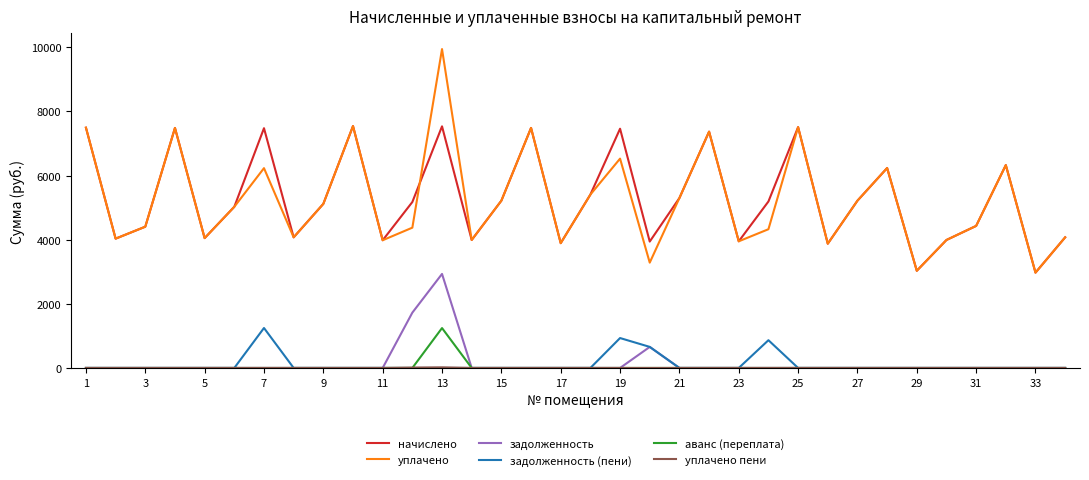

In аванс (переплата), how many points are higher than both neighbors (excluding endpoints)?

1